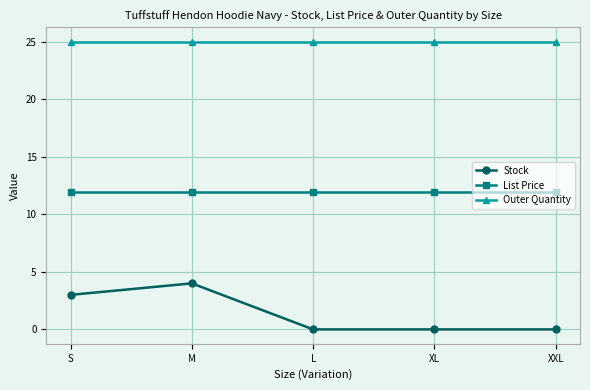

What value does the Outer Quantity series have at XXL?

25.0